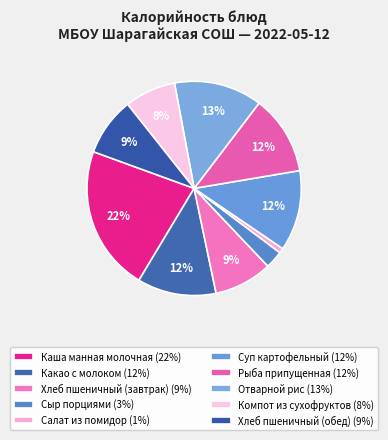

Combined, do Каша манная молочная and Отварной рис account for over 50%?

No